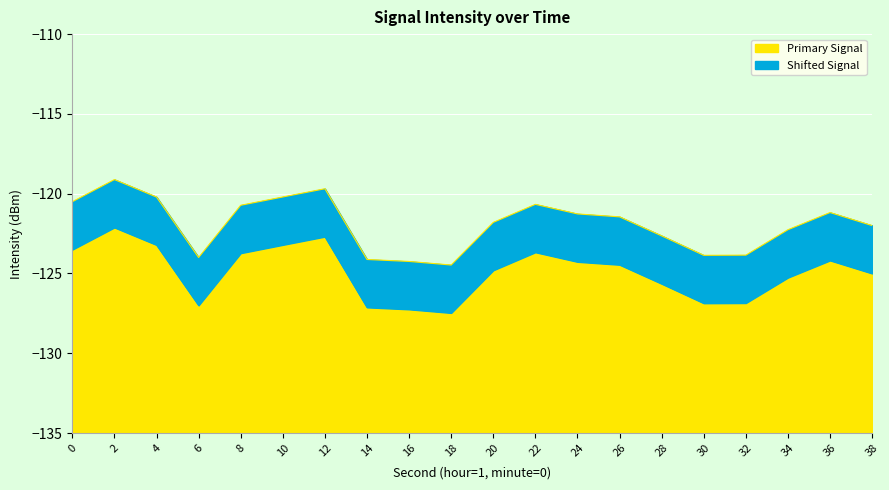

How many data points does each series have?

20